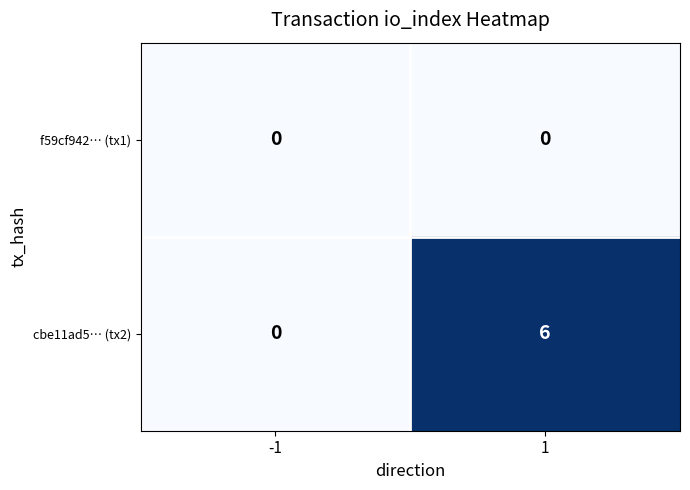

Rank the series at 1 from lowest to highest value.

f59cf942… (tx1), cbe11ad5… (tx2)